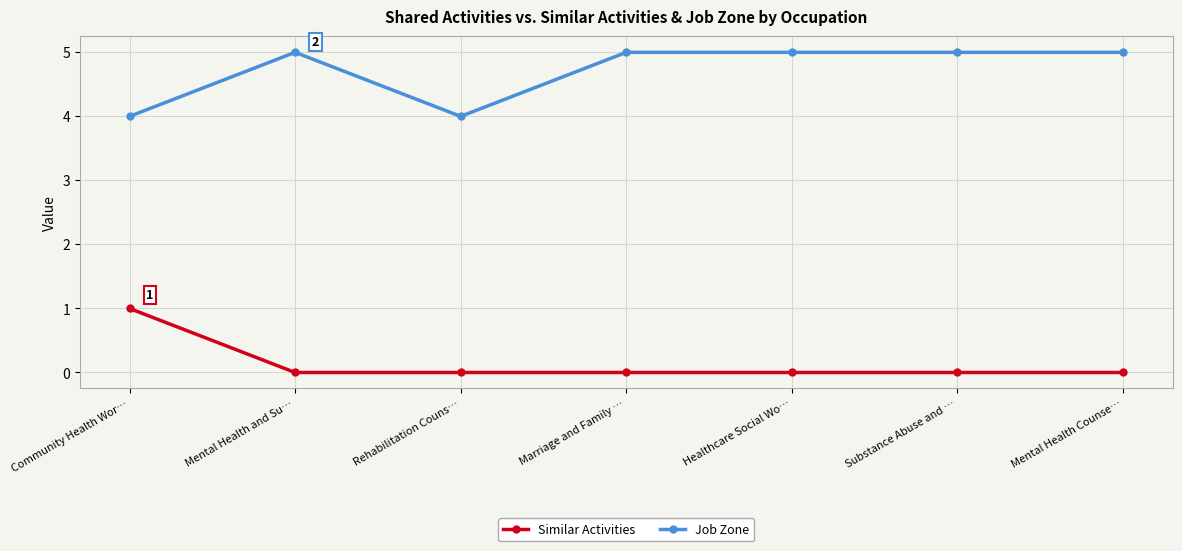

What is the highest value of the Job Zone series?

5